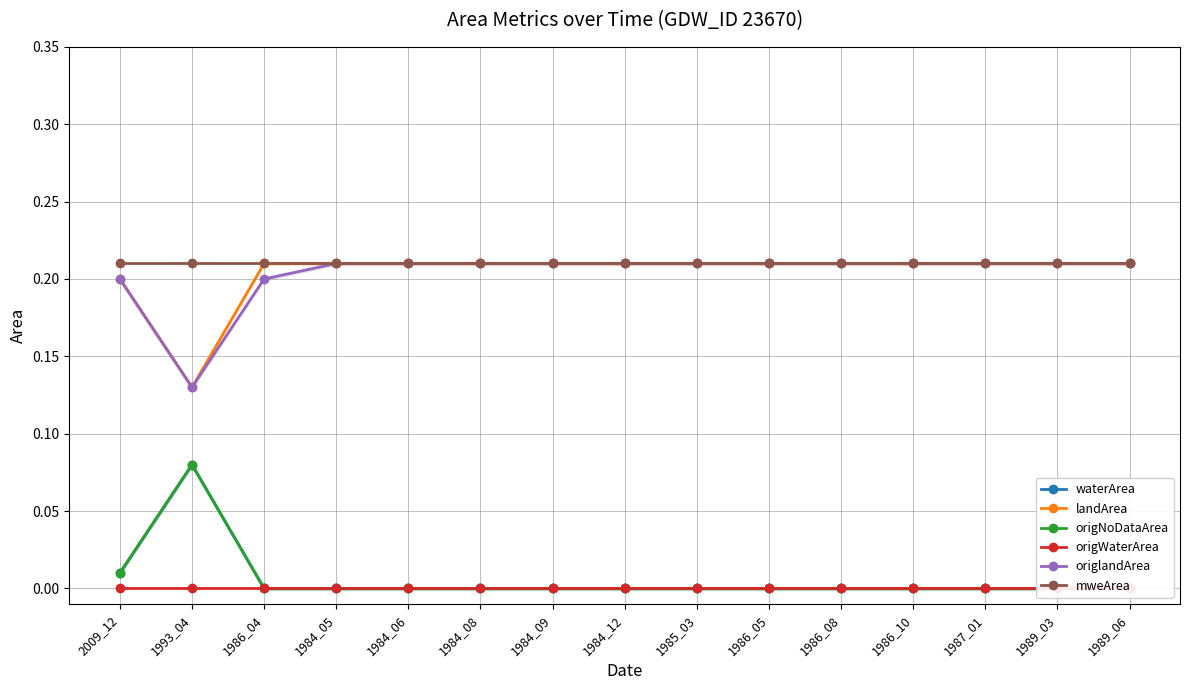

The value of landArea at 1986_05 is 0.2. True or false?

True